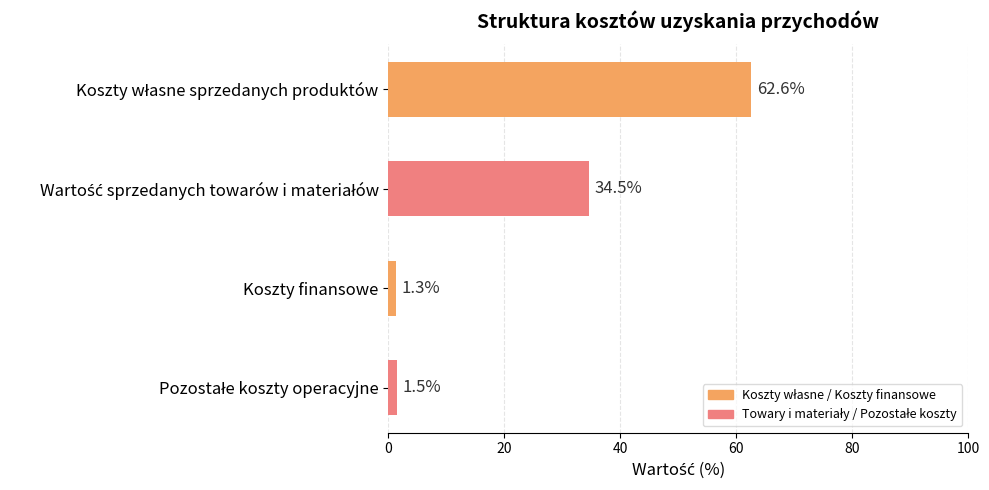

The value at Koszty finansowe is 1.3. True or false?

True